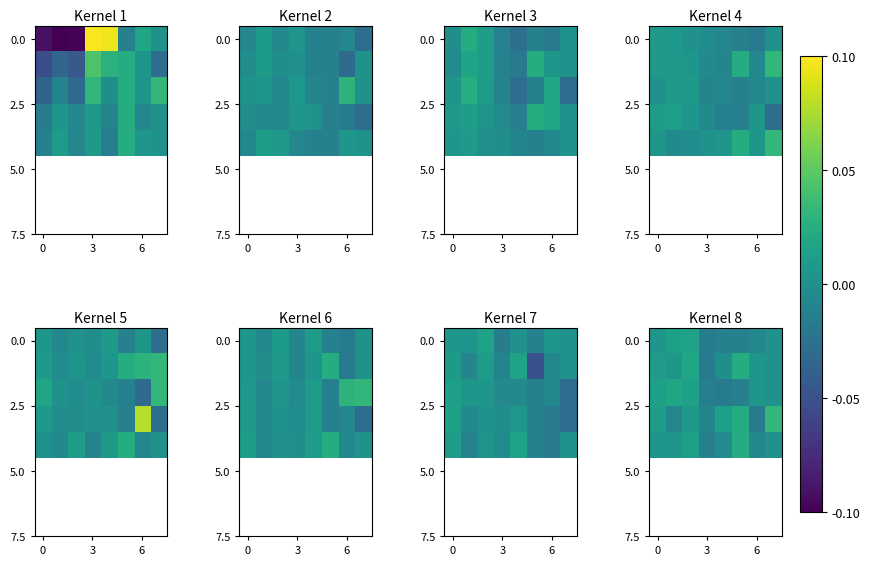

Count the number of categories in the chart.

8